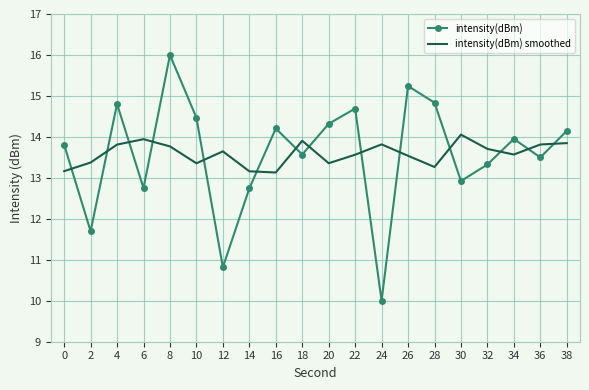

How many intersections are there between intensity(dBm) and intensity(dBm) smoothed?

14